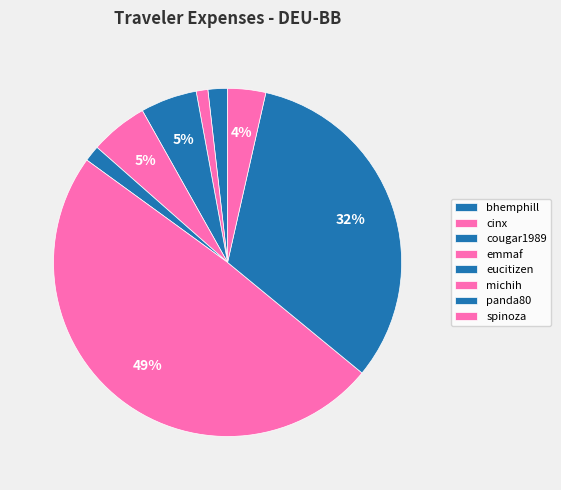

To the nearest percent, what is the average slice percentage?

13%